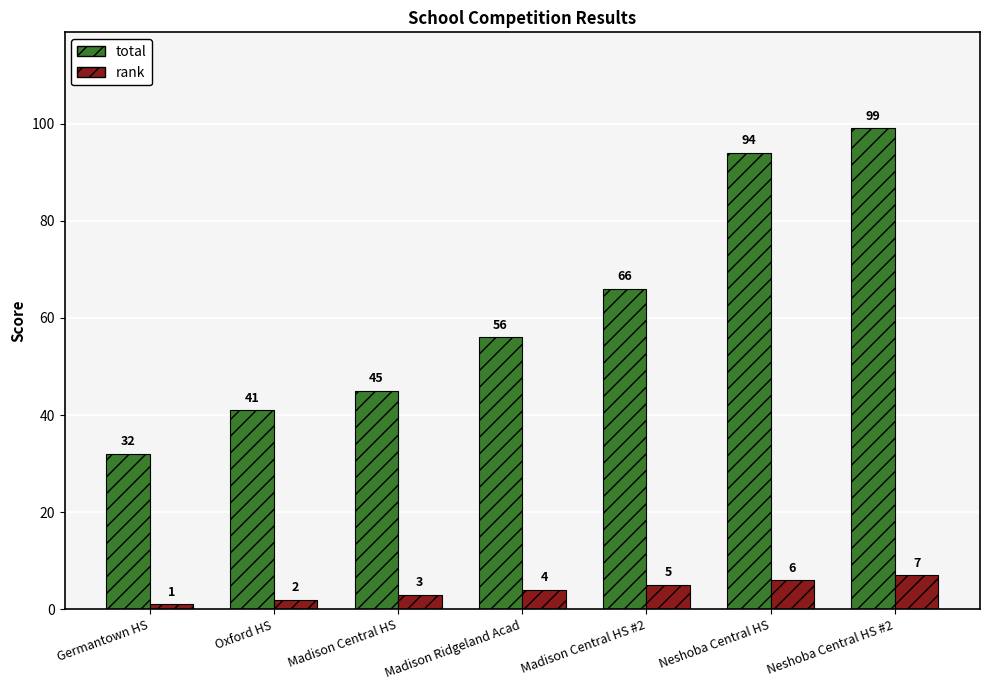

What is the spread (max minus min) of values at Neshoba Central HS #2?

92